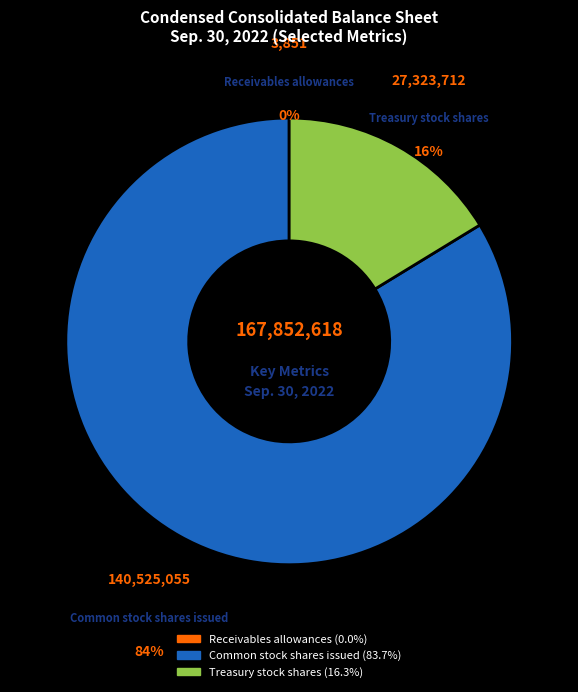

Does any single category account for the majority?

Yes